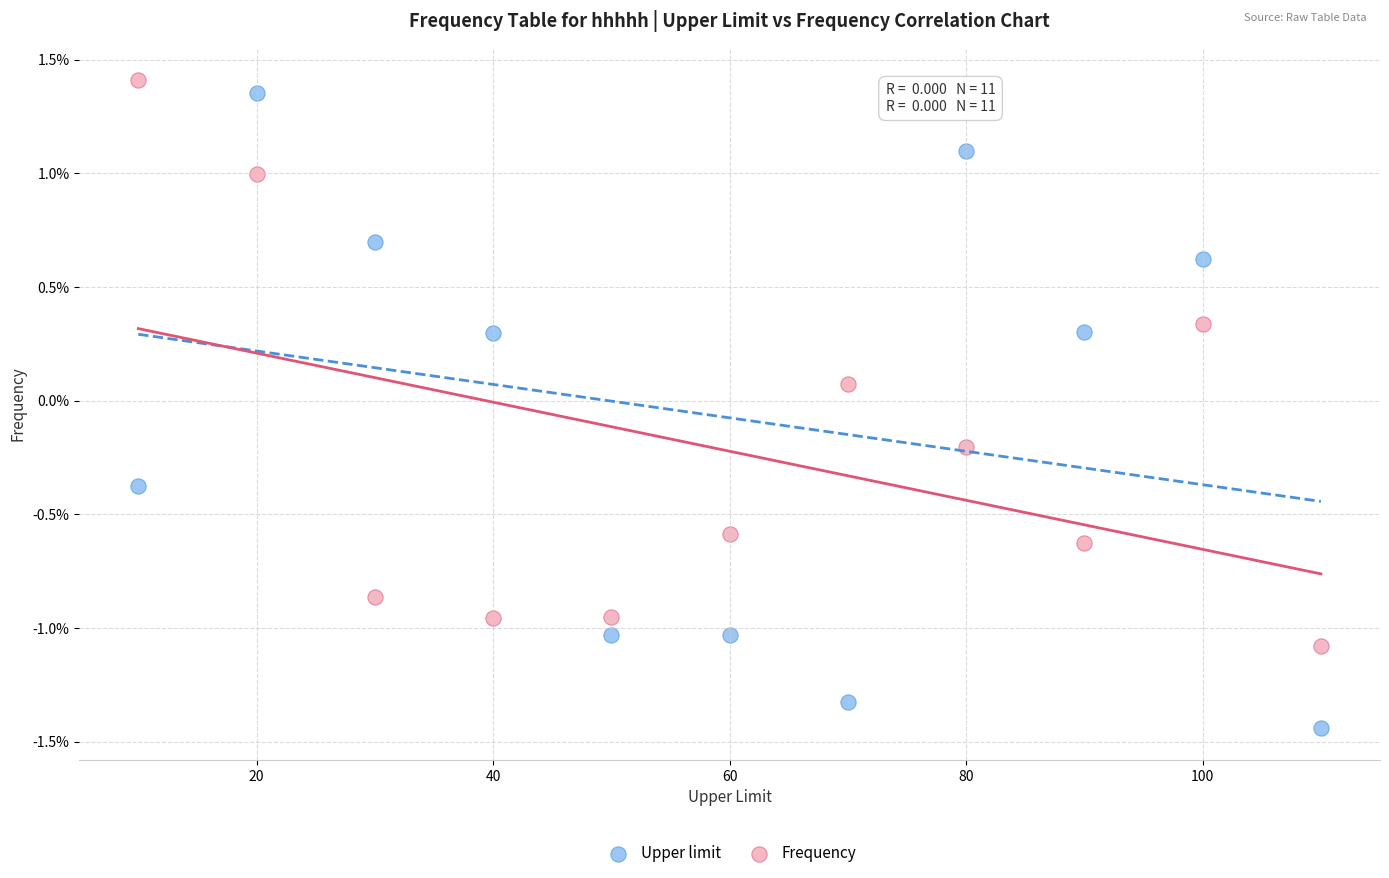

Which series contains the lowest Y value?

Upper limit